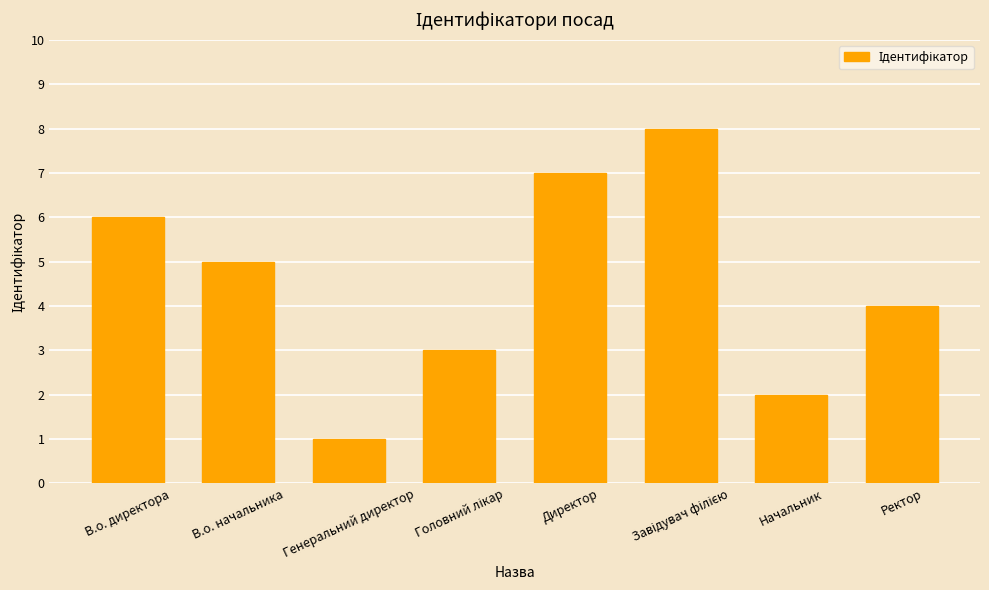

Does the chart contain stacked bars?

No